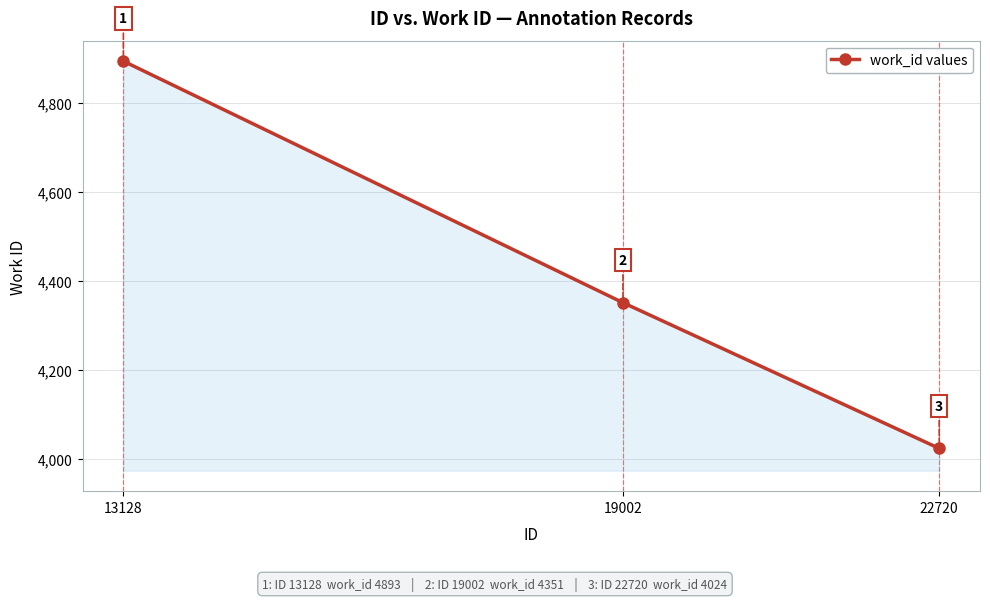

At which label does the data first exceed 4351?

13128